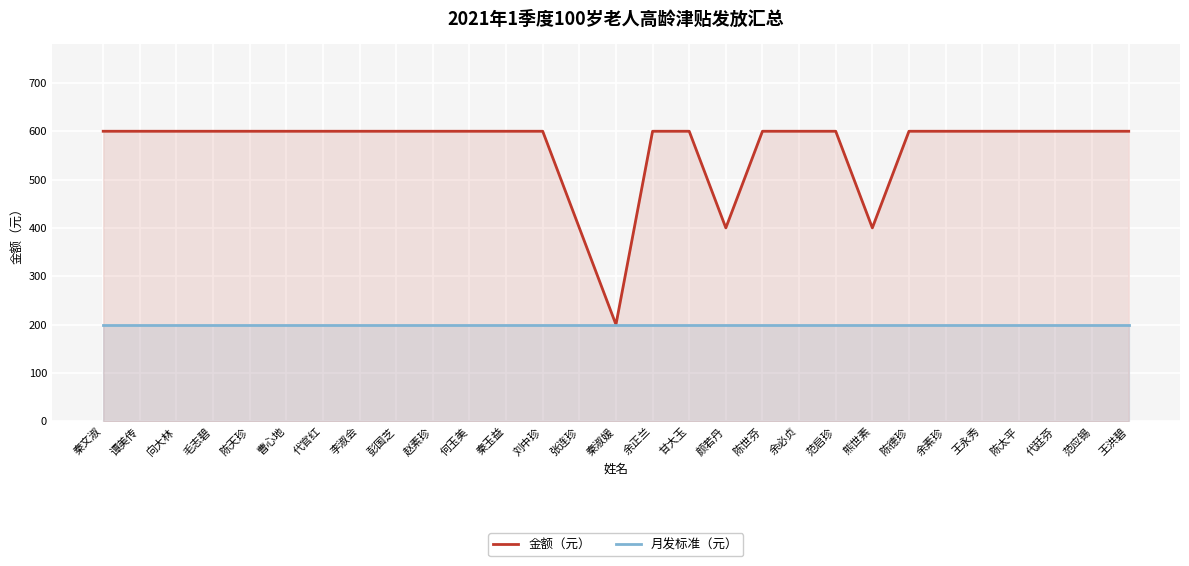

Which series has the widest spread of values?

金额（元）